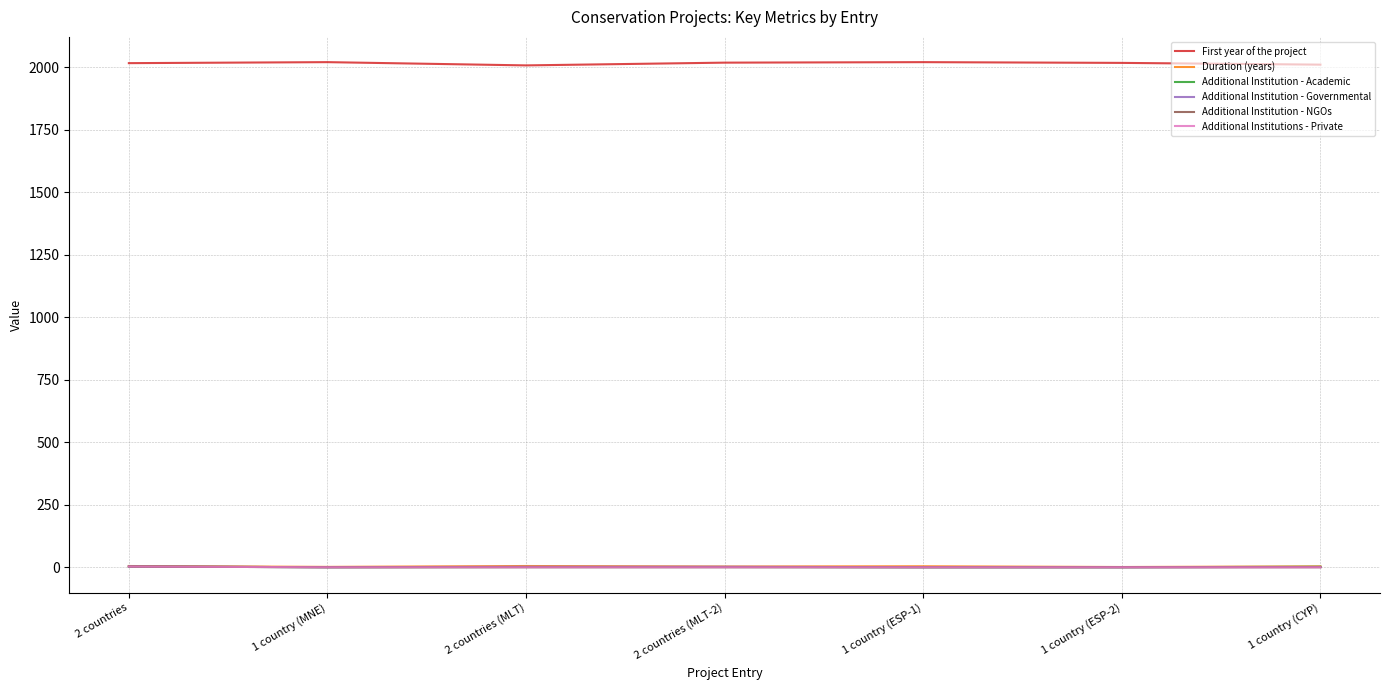

True or false: Additional Institution - NGOs has more than 2 interior local peaks.

False